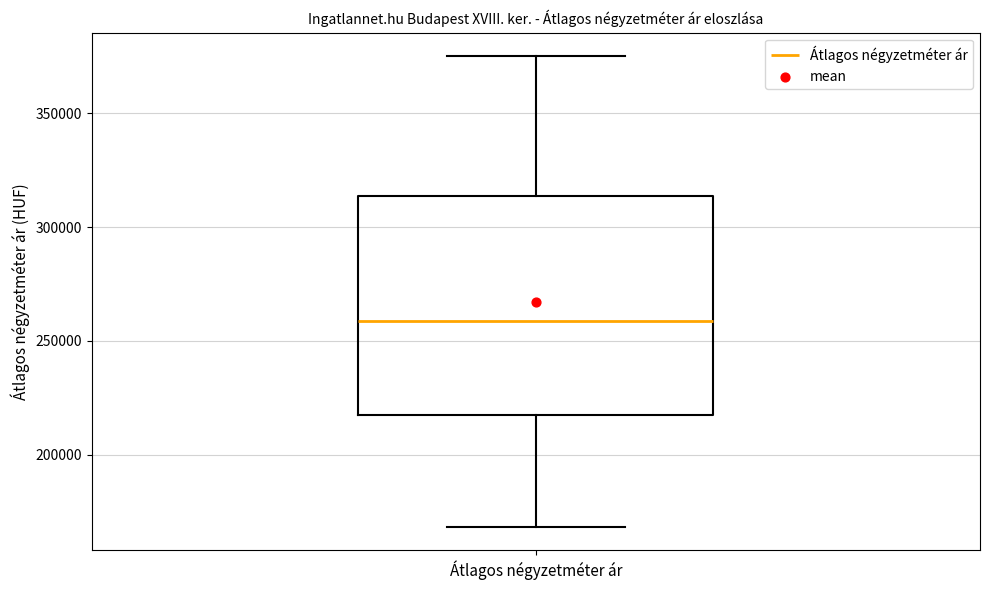

Where does the median line of the box for Átlagos négyzetméter ár sit on the y-axis? The values are not printed on the chart, so give them approximately, as read against the axis.

260000